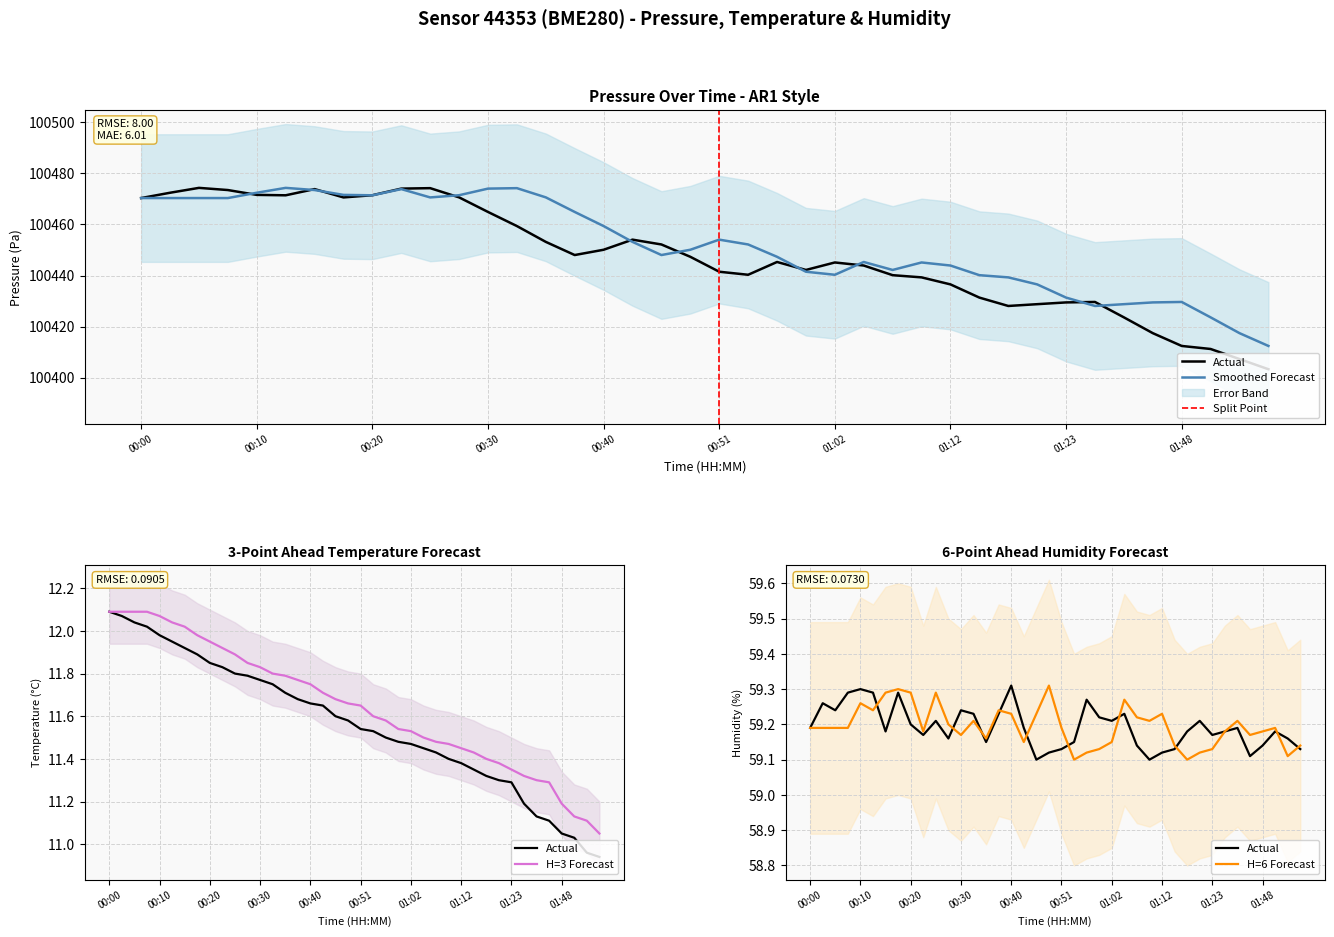

Which has a higher value, 01:02 or 00:28?

00:28